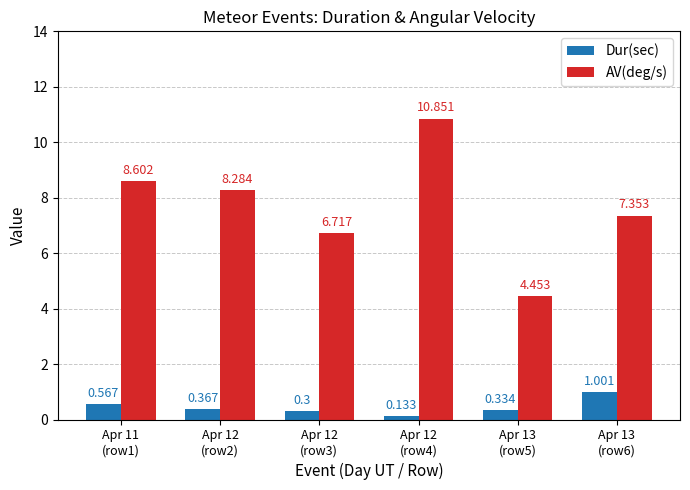

What is the label of the 3rd bar from the left?

Apr 12
(row3)